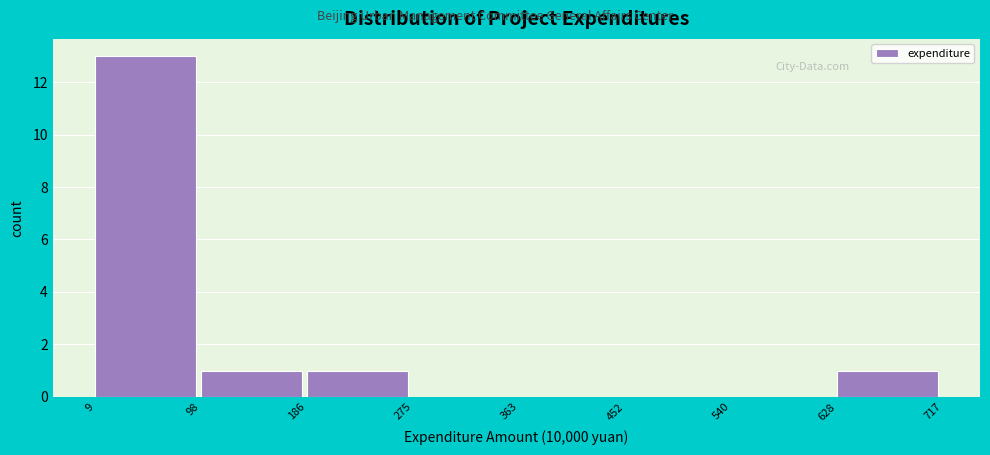

Reading left to right, list every bar in this chart as the range it spans on the x-axis followed by its height. The values are not printed on the chart, so give them approximately, as read against the axis.

9 to 98: 13
98 to 186: 1
186 to 275: 1
275 to 363: 0
363 to 452: 0
452 to 540: 0
540 to 628: 0
628 to 717: 1